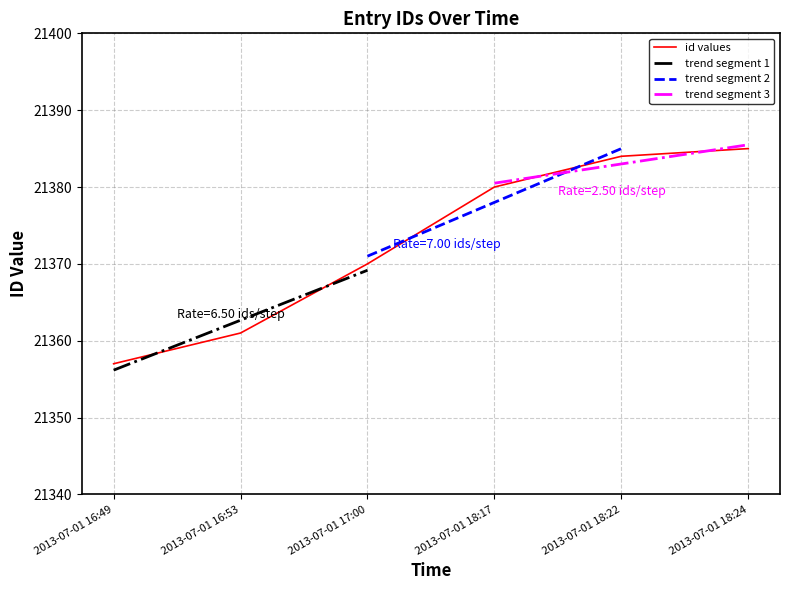

Reading left to right, transcribe all the data shown in this chart.

21357	21361	21370	21380	21384	21385